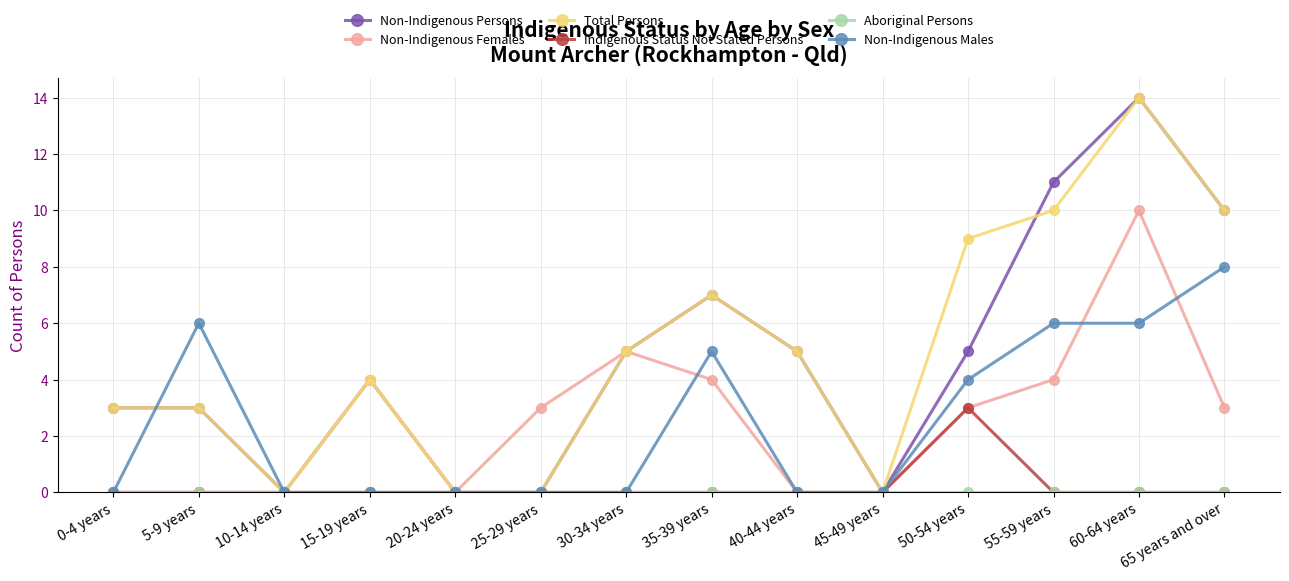

At which category is the sum across all series the highest?

60-64 years